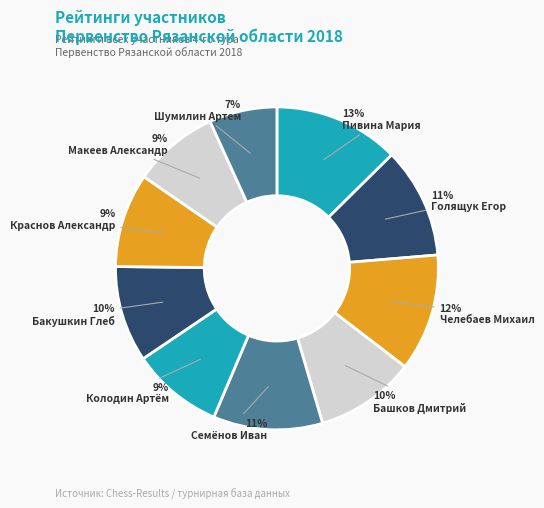

Which category has the smallest portion of the pie?

Шумилин Артем